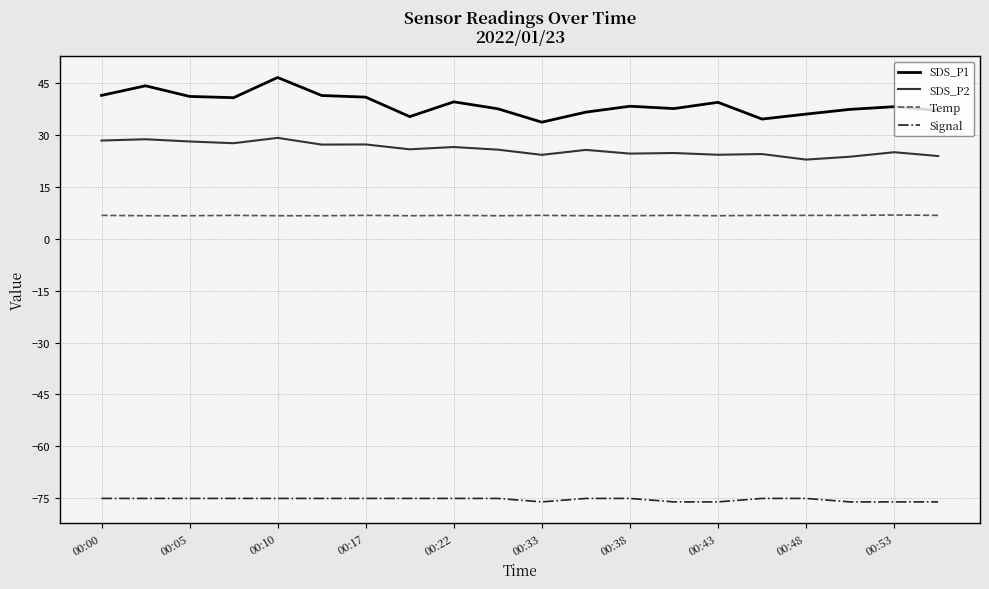

Which series has the largest range (max minus min)?

SDS_P1